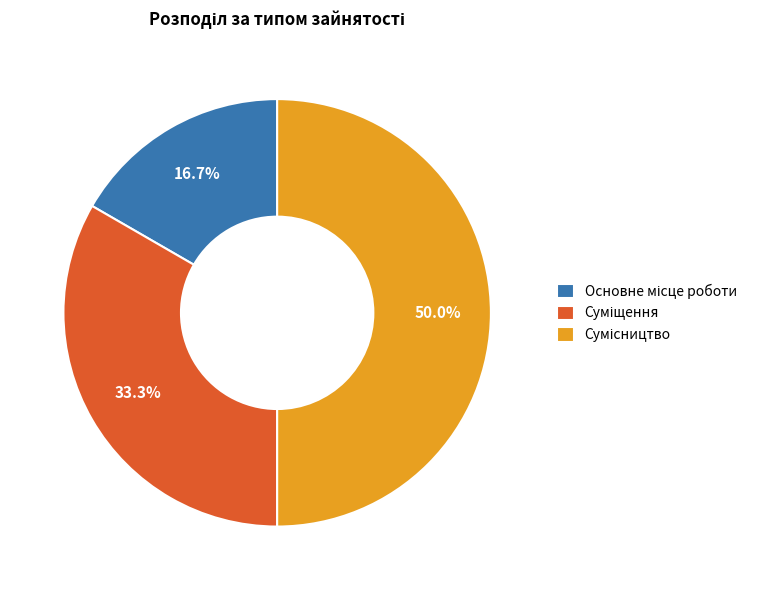

To the nearest percent, what is the difference between the largest and smallest slice percentages?

33%